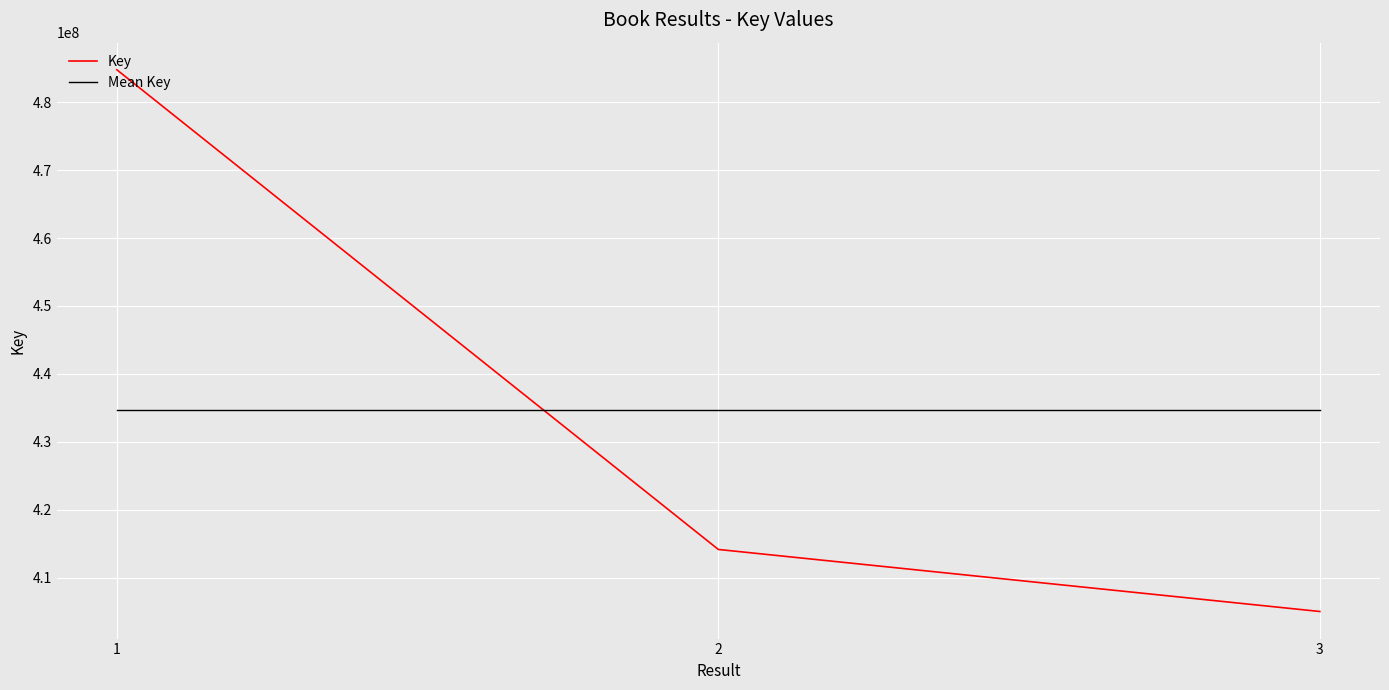

What value does the Key series have at 3, to the nearest 10?

404999350